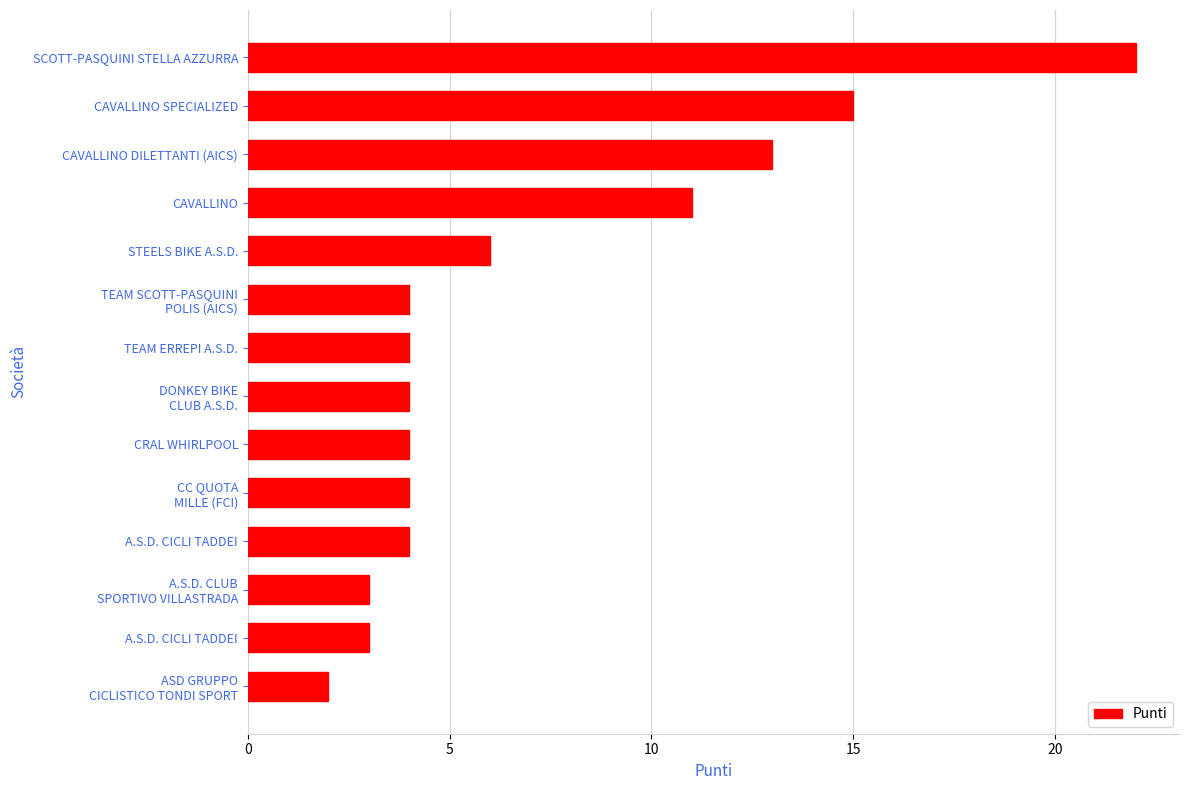

Does the chart contain any negative values?

No